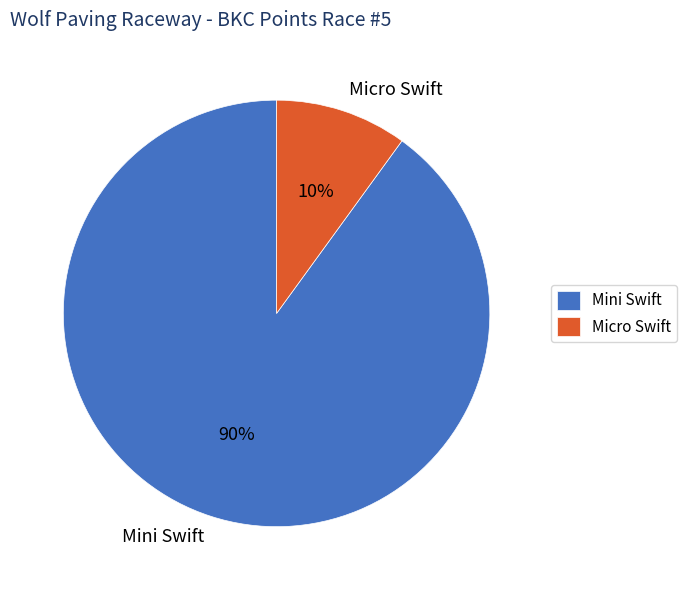

Is Mini Swift the majority of the pie?

Yes